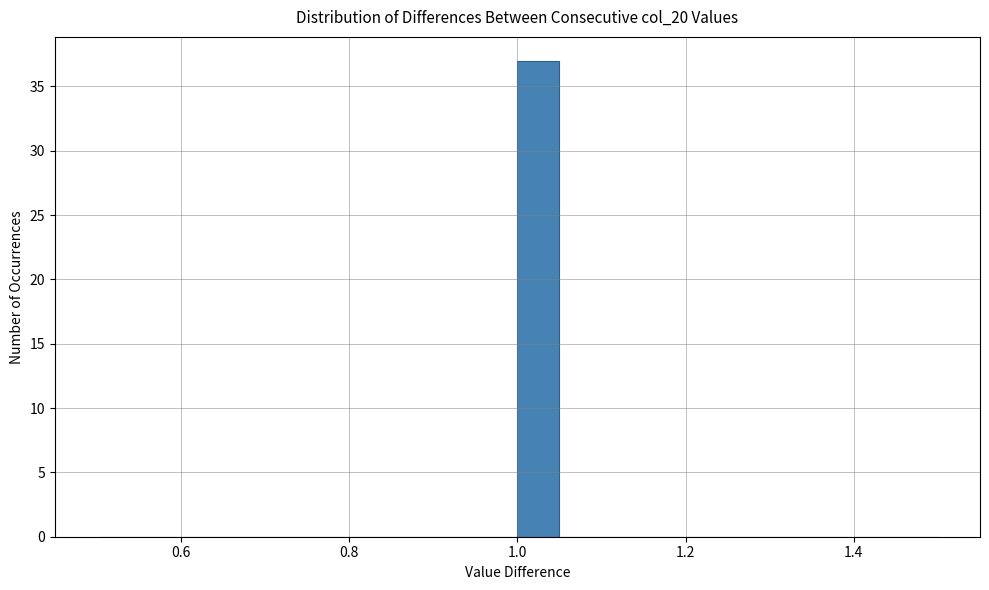

Read against the x-axis, roughly where is the centre of the tallest bar?

1.02